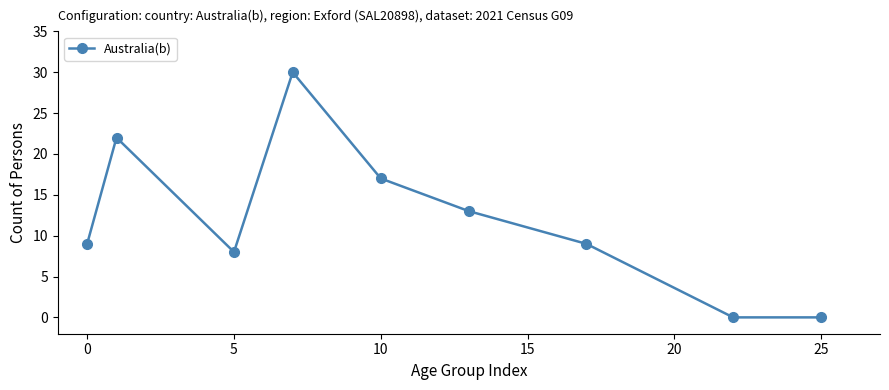

How many distinct data groups are displayed?

1